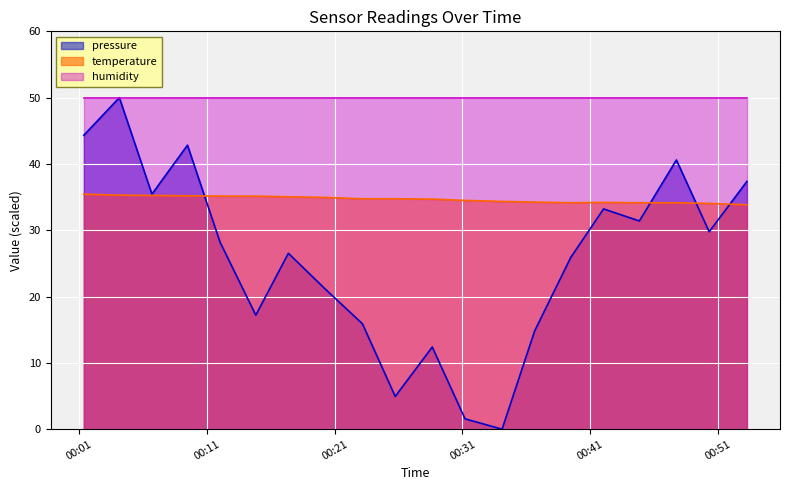

After their last crossing, which series has the higher values: pressure or temperature?

pressure